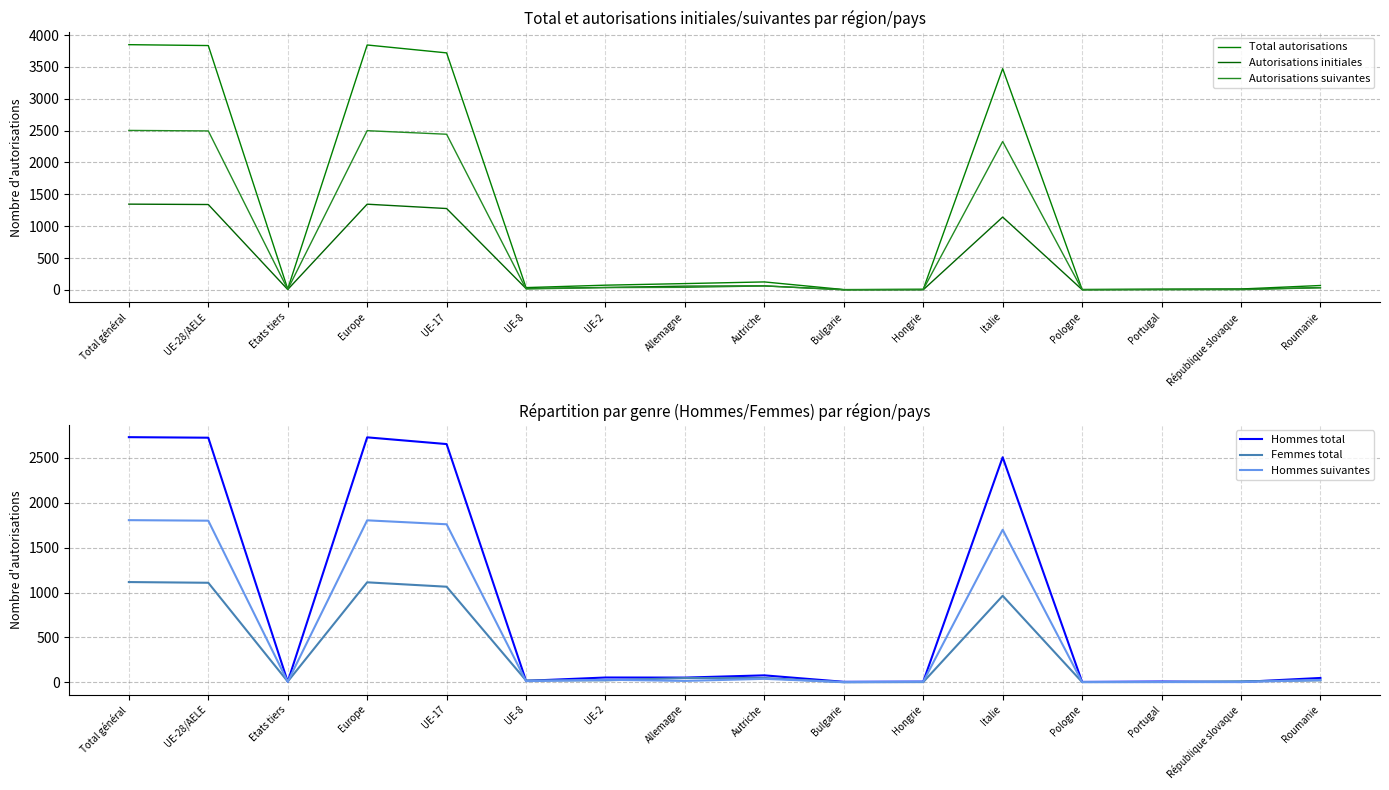

Is this an area chart (filled region under the line)?

No